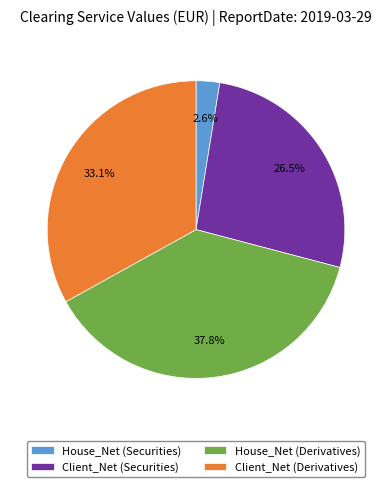

Is it true that Client_Net (Derivatives) is 46% of the pie?

False